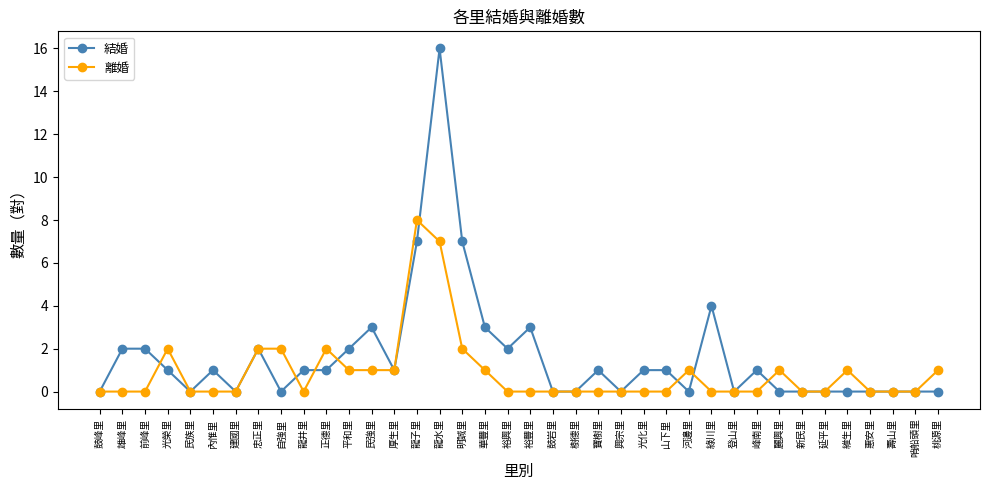

Is it true that 結婚 equals 6 at 新民里?

False